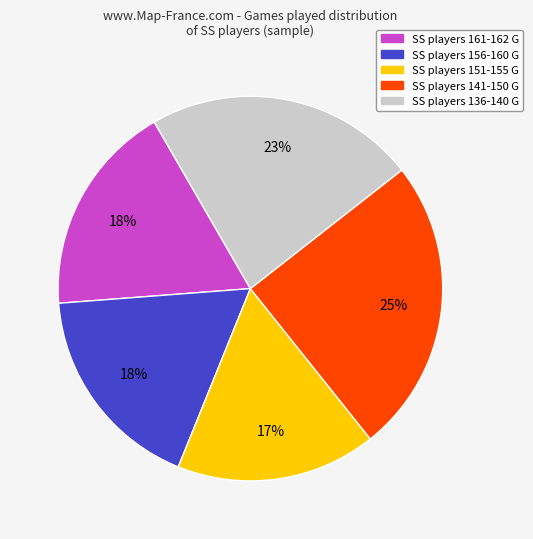

To the nearest percent, what is the difference between the largest and smallest slice percentages?

8%